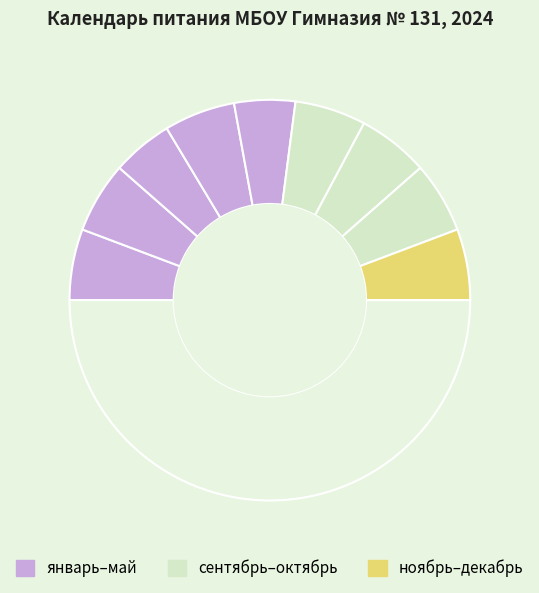

How many slices are in this pie chart?

10